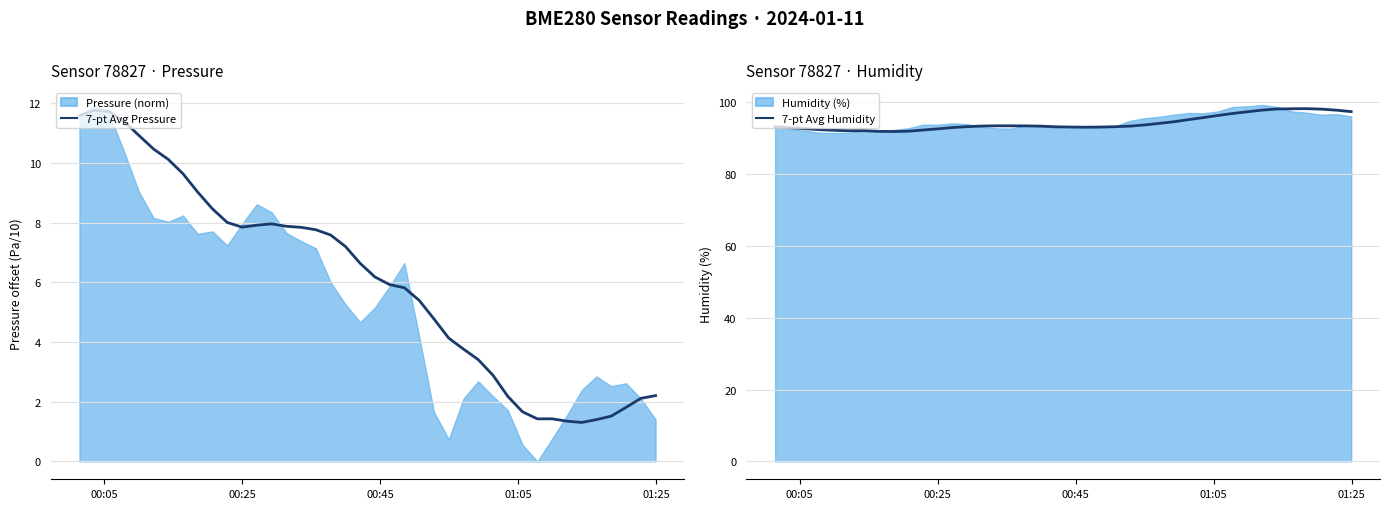

What is the minimum value for 7-pt Avg Humidity?

91.8